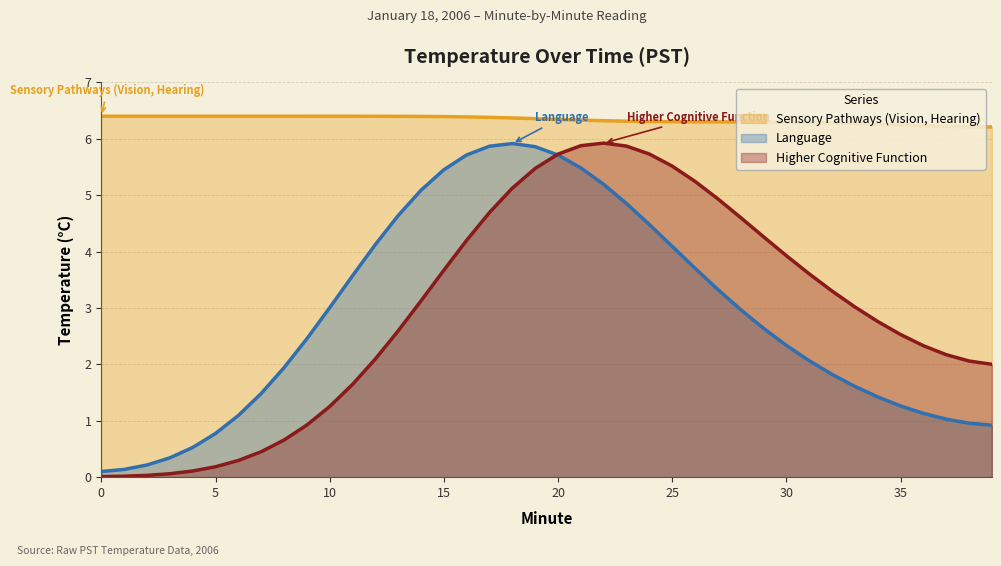

Which series changed the most between 4 and 25?

Higher Cognitive Function